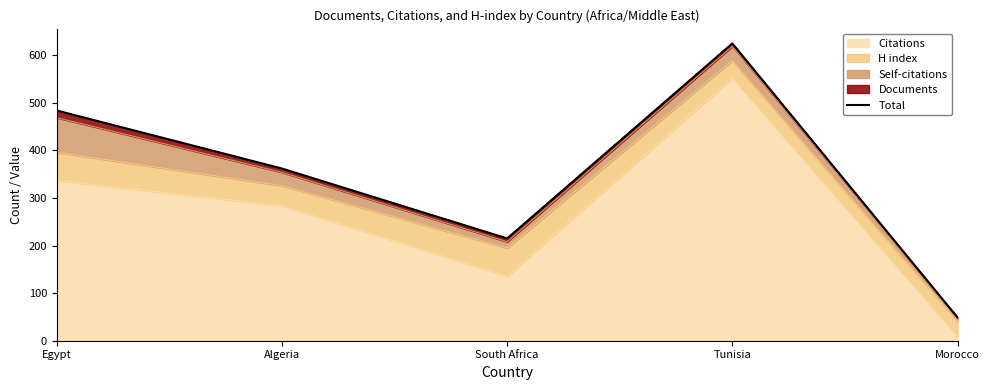

Rank the categories by value from highest to lowest.

Tunisia, Egypt, Algeria, South Africa, Morocco